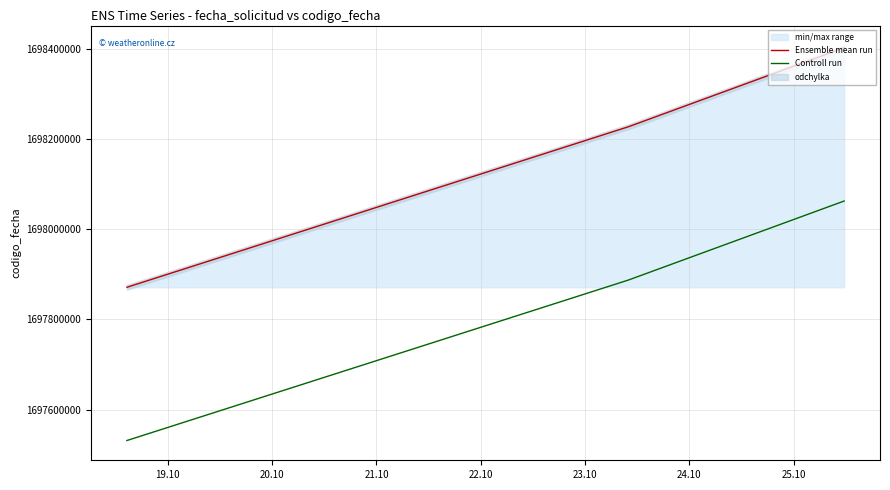

How many values in the Ensemble mean run series are below 1698226977?

1